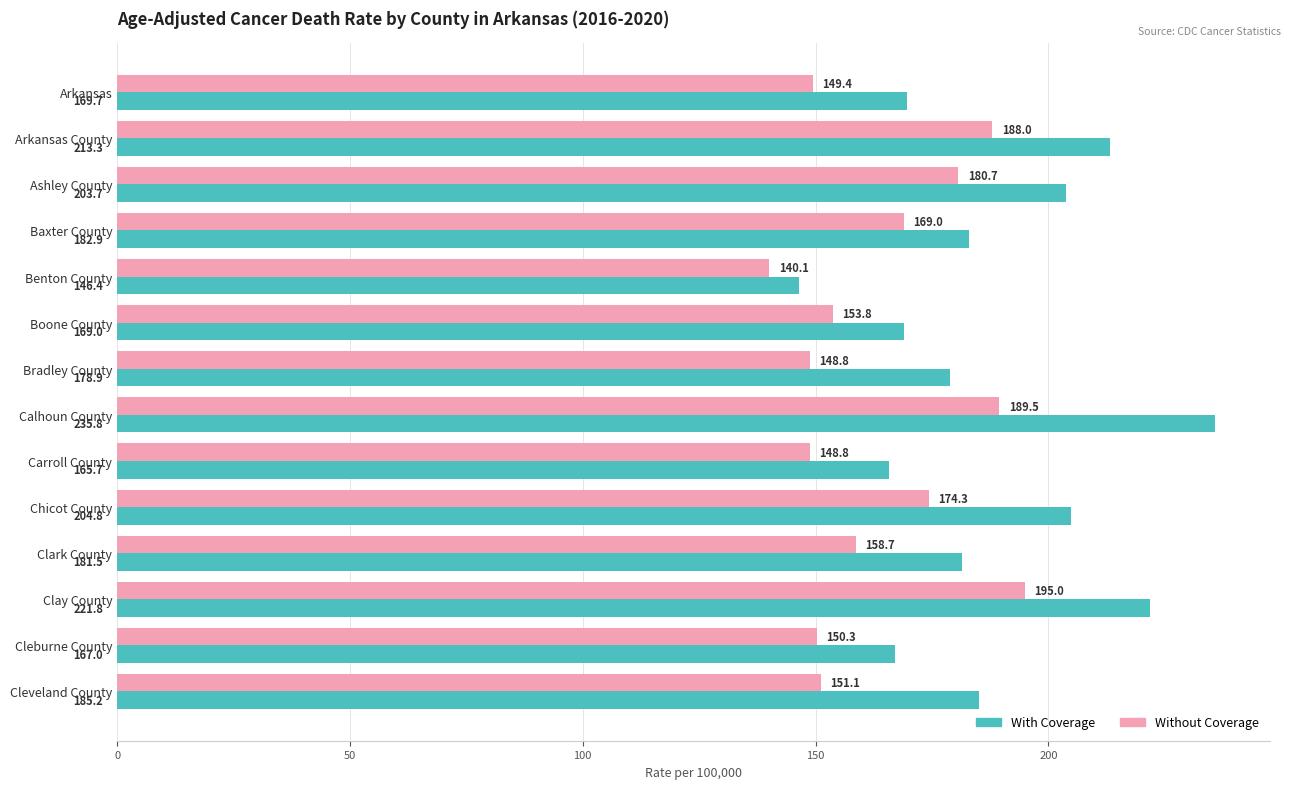

The With Coverage series shows 317.6 at Cleveland County. True or false?

False